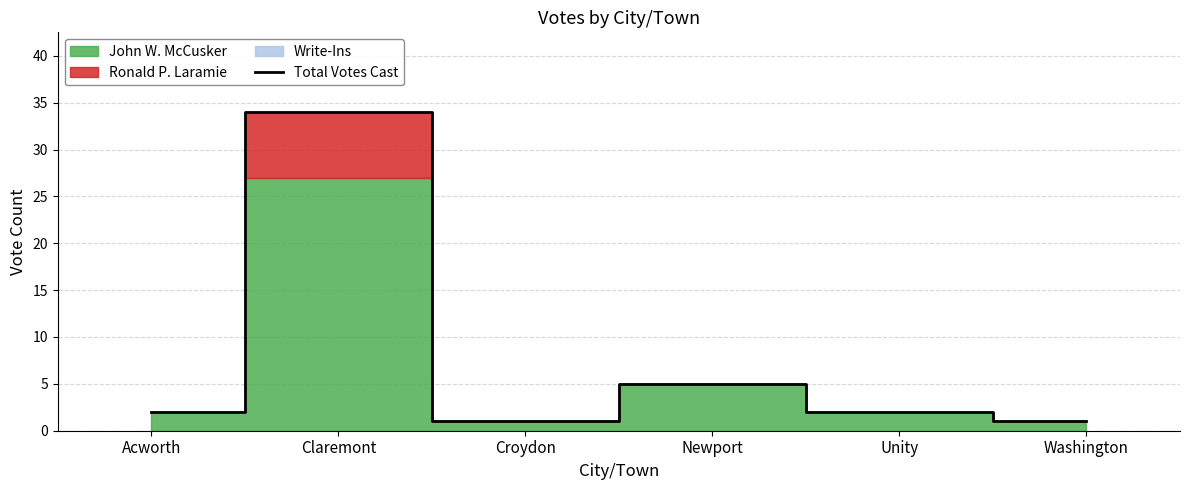

List the labels in order of value, smallest first.

Croydon, Washington, Acworth, Unity, Newport, Claremont